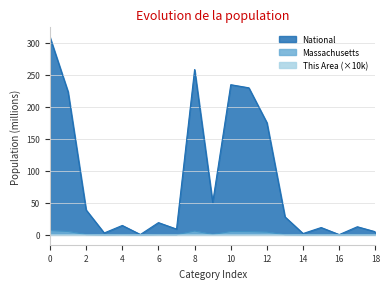

The Massachusetts series shows 4.2 at 12. True or false?

True